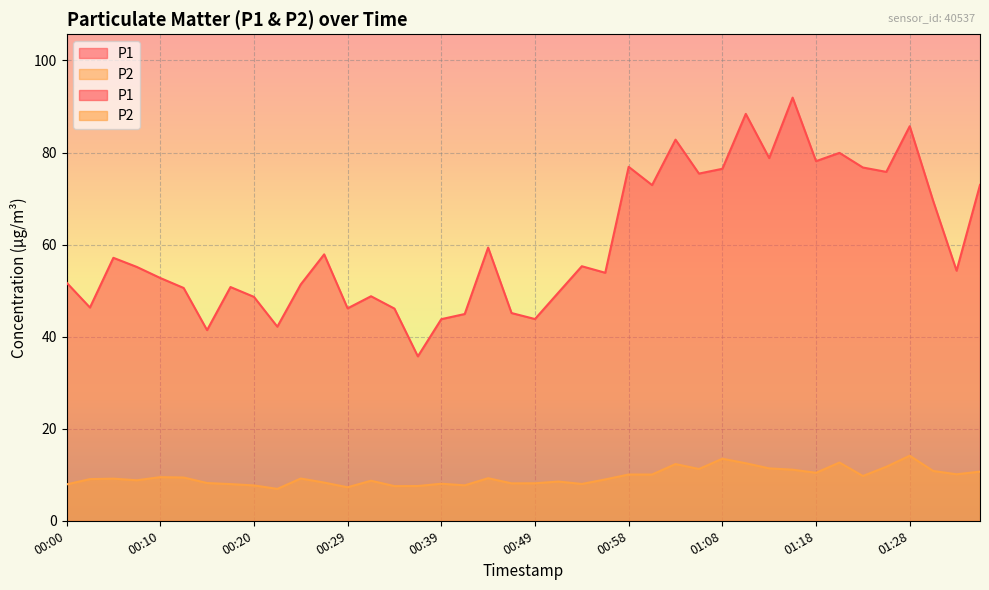

What is the lowest value of the P1 series?

35.7